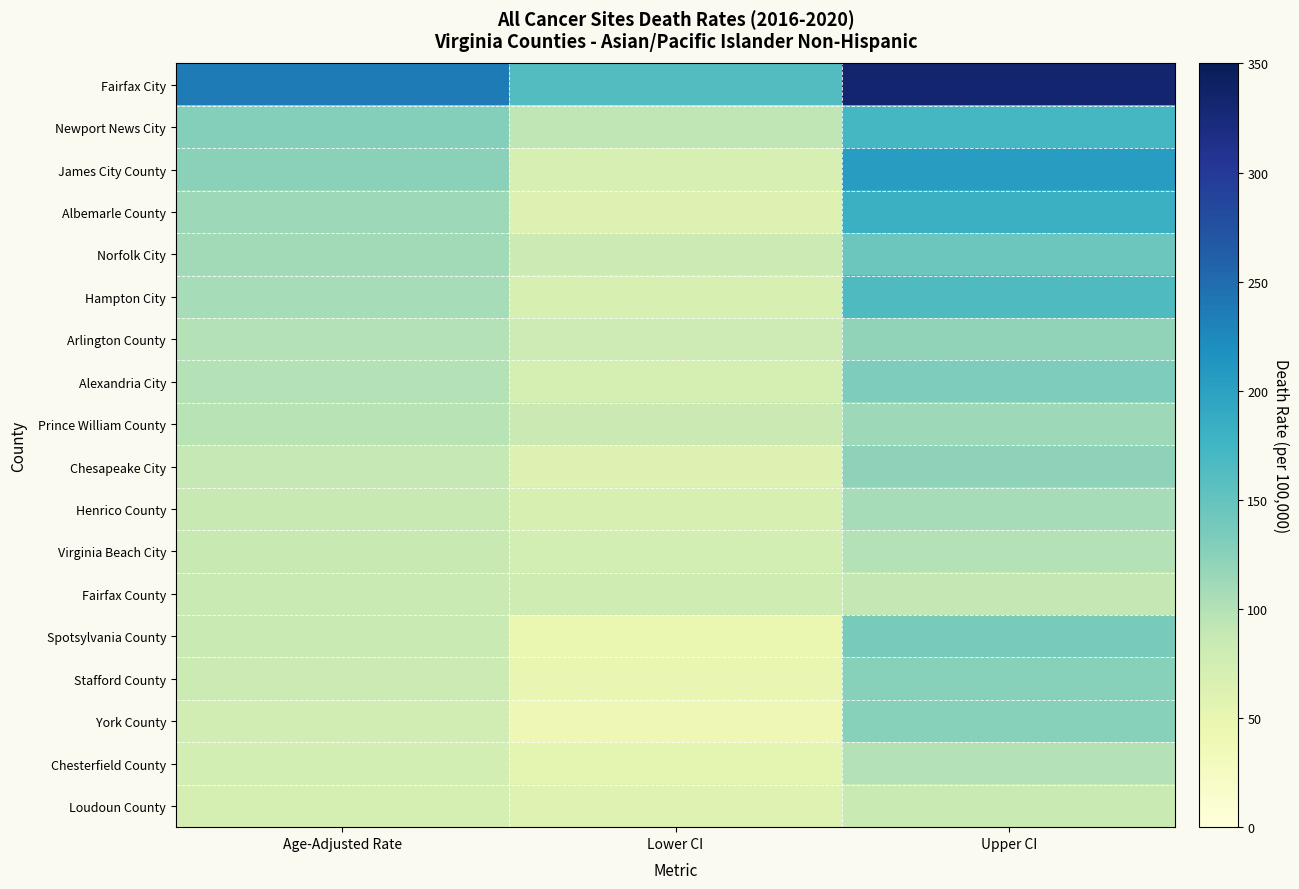

How many distinct data groups are displayed?

18